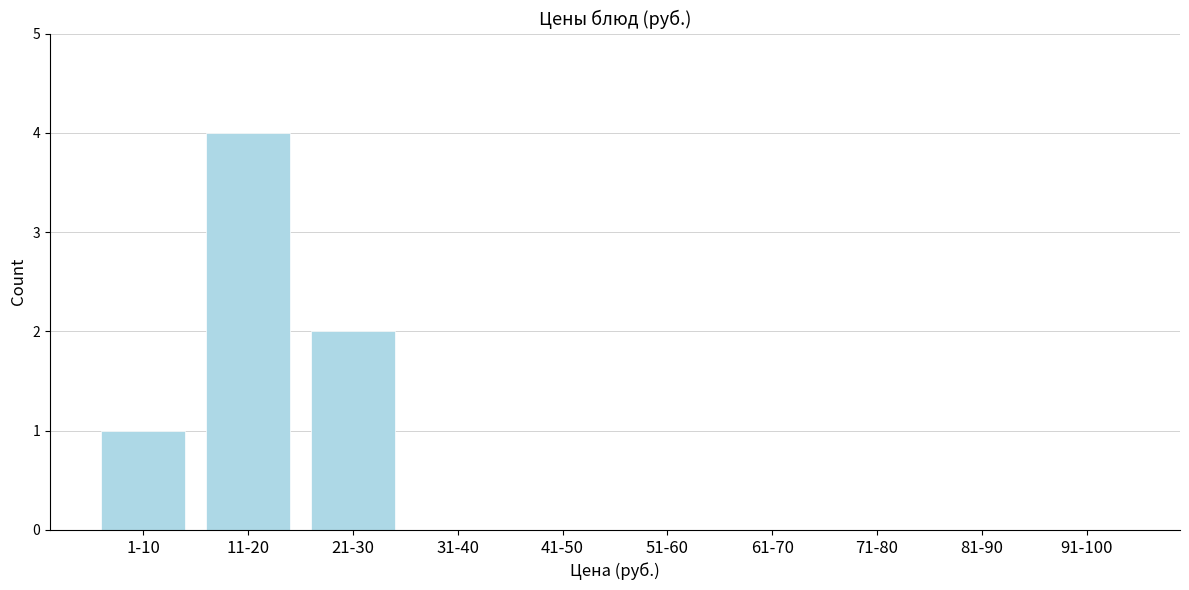

Reading right to left, transcribe all the data shown in this chart.

91-100=0	81-90=0	71-80=0	61-70=0	51-60=0	41-50=0	31-40=0	21-30=2	11-20=4	1-10=1